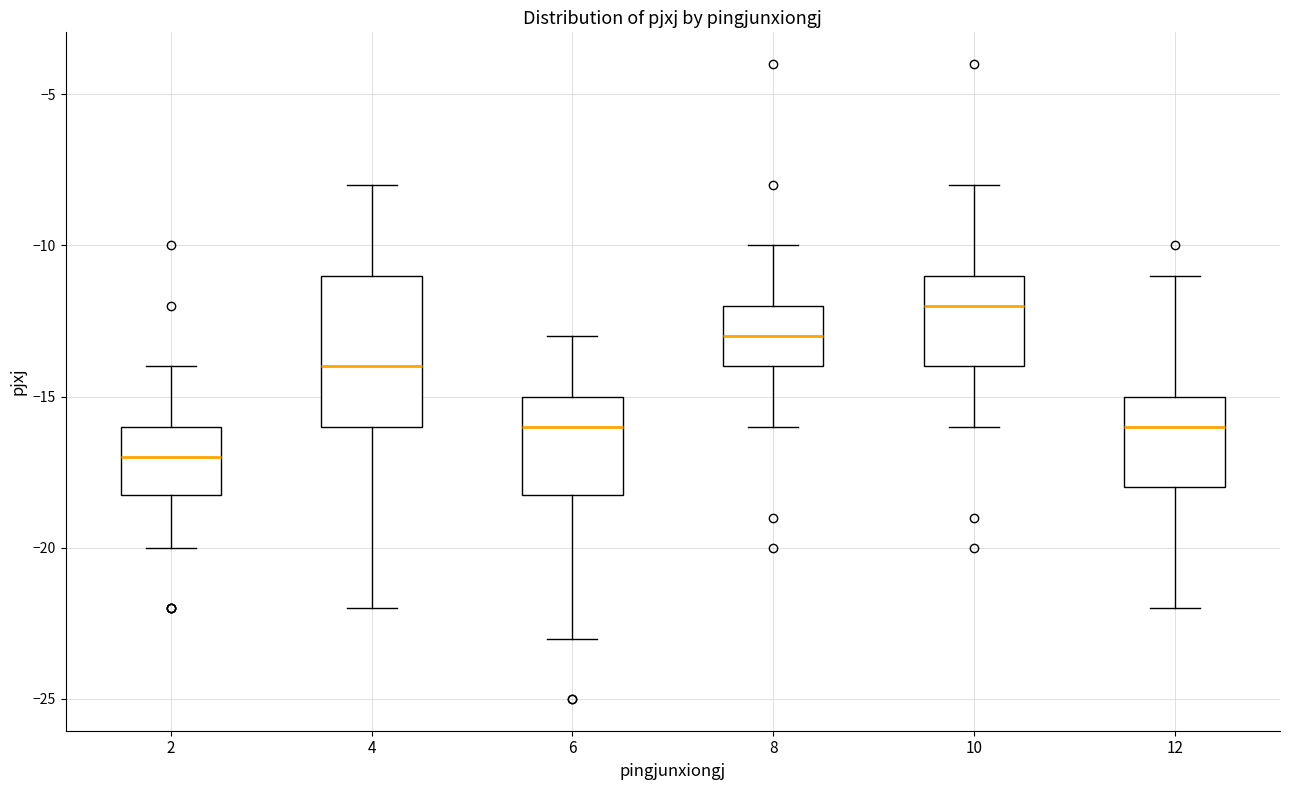

Reading left to right, transcribe this box plot: for each box, give where its median line is, the range the box spans, and where its two whiskers end, as read against the y-axis. The values are not printed on the chart, so give them approximately, as read against the axis.

2: median -17, box -18 to -16, whiskers -20 to -14
4: median -14, box -16 to -11, whiskers -22 to -8
6: median -16, box -18 to -15, whiskers -23 to -13
8: median -13, box -14 to -12, whiskers -16 to -10
10: median -12, box -14 to -11, whiskers -16 to -8
12: median -16, box -18 to -15, whiskers -22 to -11